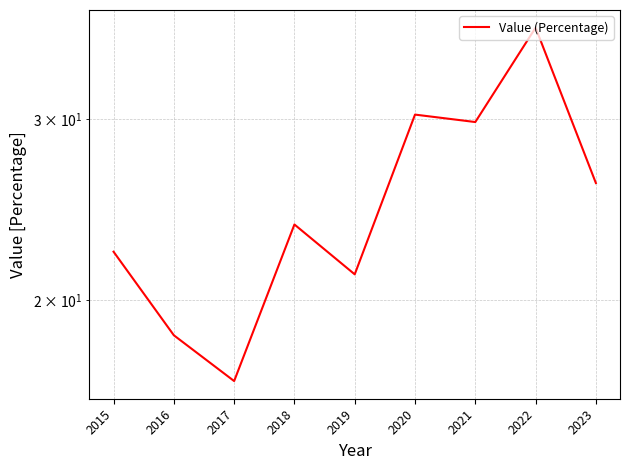

What is the change in value from 2017 to 2020?

+13.6